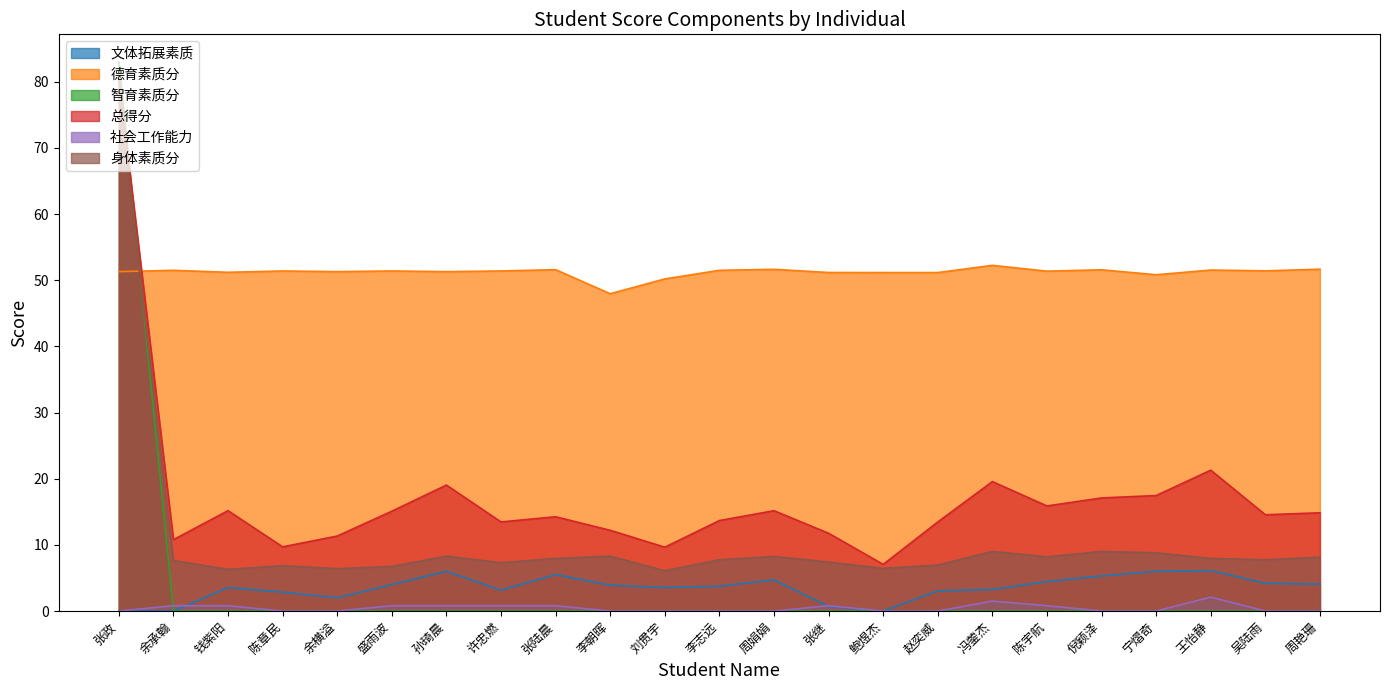

What is the total value across all series at 鲍煜杰?

64.7